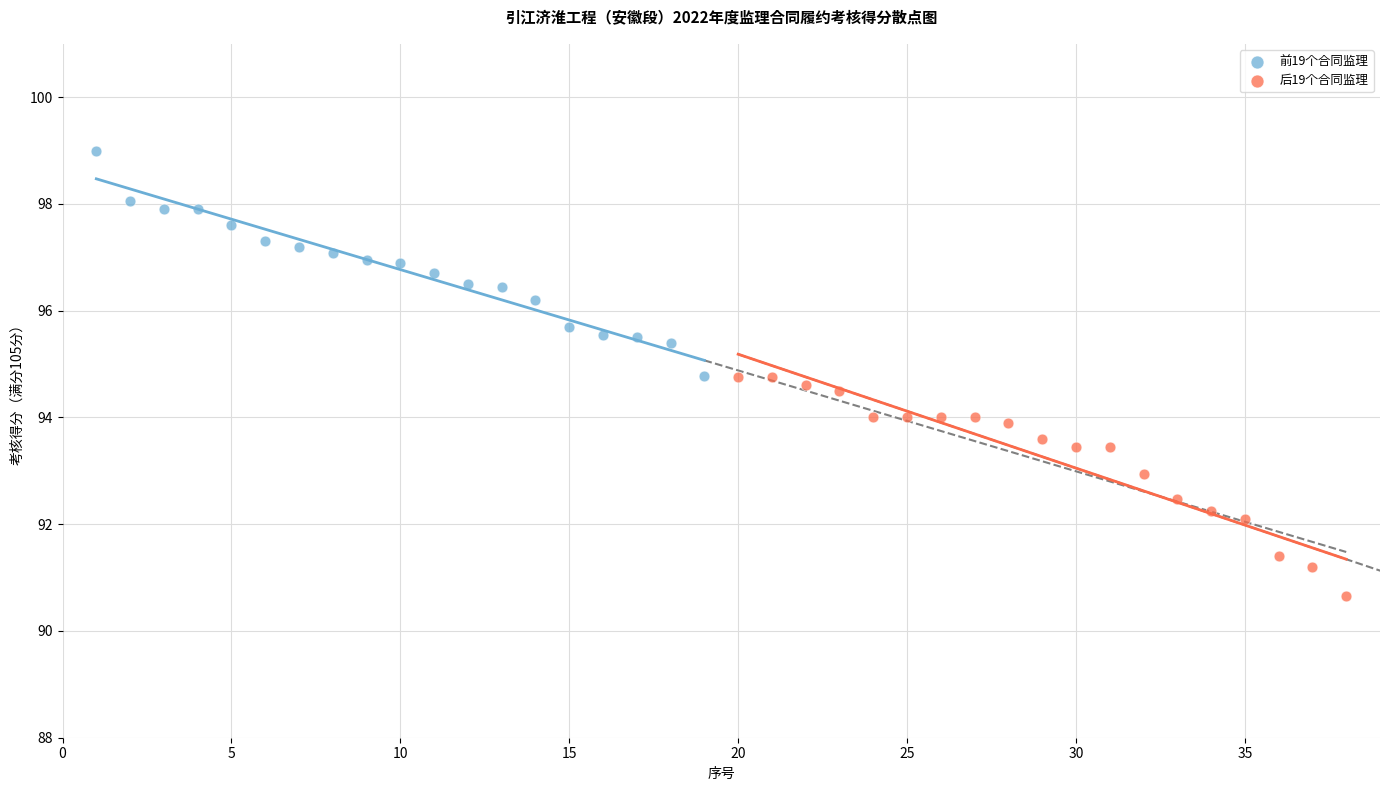

Which series has the widest spread of Y values?

前19个合同监理